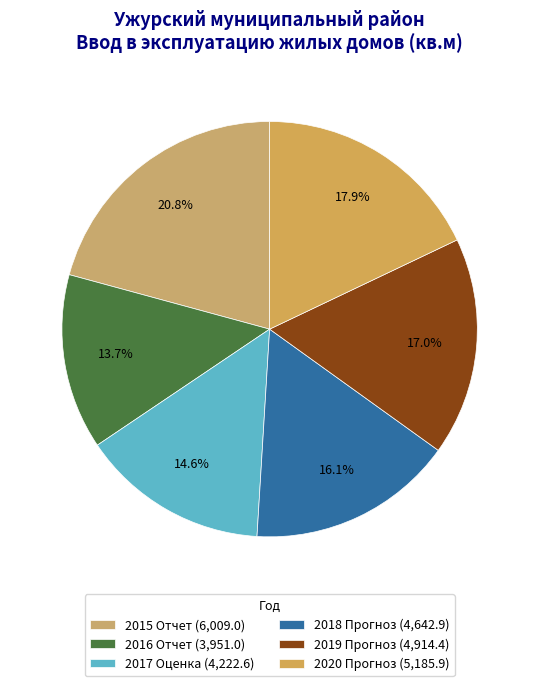

How many segments does this pie chart have?

6